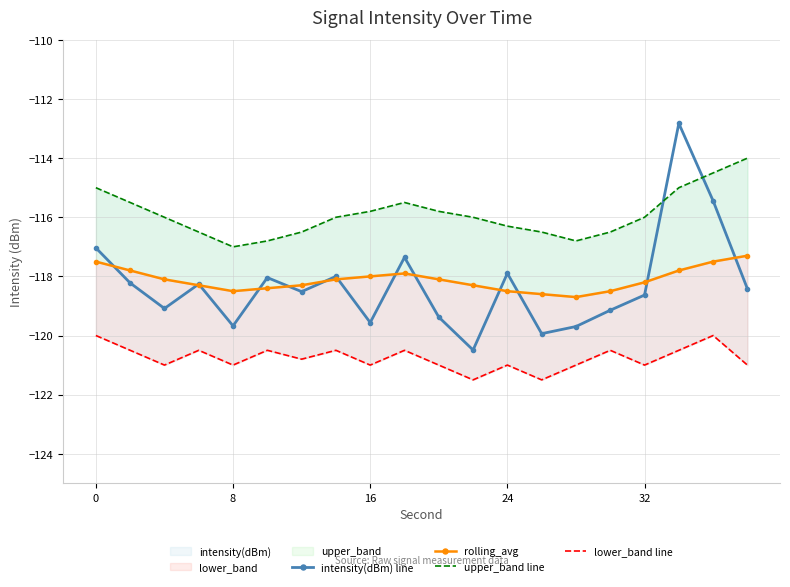

Between 8 and 9, which is larger?

9